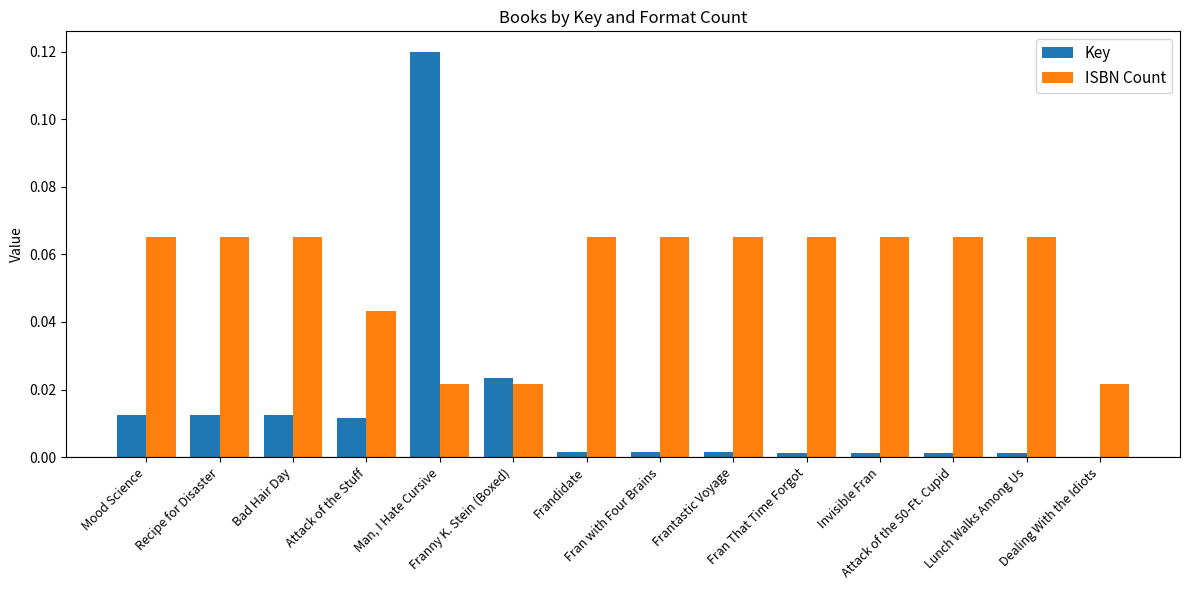

Which series has the largest total across all categories?

ISBN Count